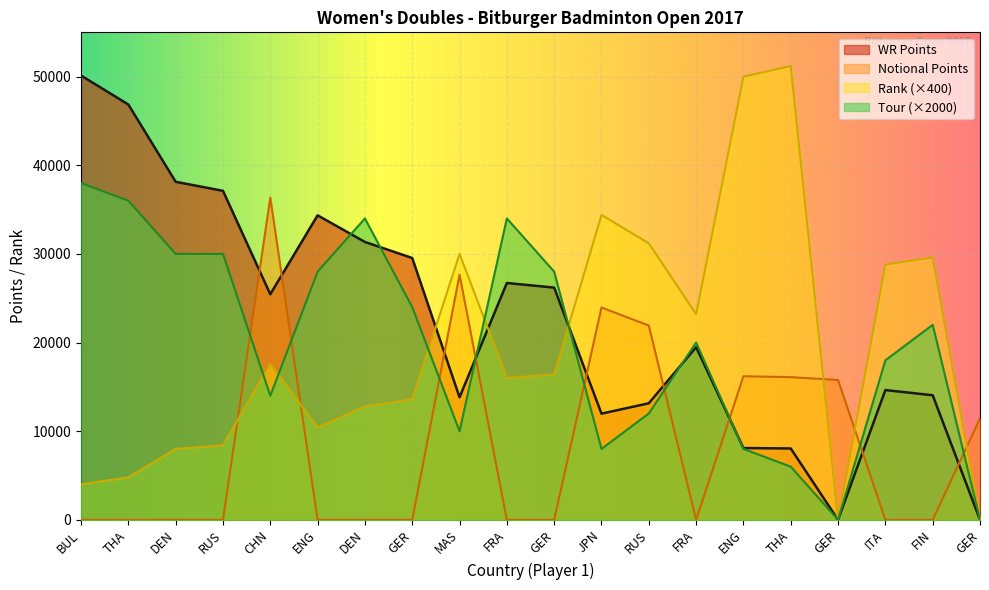

Reading left to right, what are all the values shown in this chart?

WR Points: BUL=50123	THA=46858	DEN=38140	RUS=37119	CHN=25450	ENG=34354	DEN=31350	GER=29538	MAS=13830	FRA=26720	GER=26200	JPN=11980	RUS=13150	FRA=19480	ENG=8100	THA=8050	GER=0	ITA=14640	FIN=14056	GER=0
Rank: BUL=4000	THA=4800	DEN=8000	RUS=8400	CHN=17600	ENG=10400	DEN=12800	GER=13600	MAS=30000	FRA=16000	GER=16400	JPN=34400	RUS=31200	FRA=23200	ENG=50000	THA=51200	GER=0	ITA=28800	FIN=29600	GER=0
Notional Points: BUL=0	THA=0	DEN=0	RUS=0	CHN=36357	ENG=0	DEN=0	GER=0	MAS=27660	FRA=0	GER=0	JPN=23960	RUS=21917	FRA=0	ENG=16200	THA=16100	GER=15776	ITA=0	FIN=0	GER=11432
Tour: BUL=38000	THA=36000	DEN=30000	RUS=30000	CHN=14000	ENG=28000	DEN=34000	GER=24000	MAS=10000	FRA=34000	GER=28000	JPN=8000	RUS=12000	FRA=20000	ENG=8000	THA=6000	GER=0	ITA=18000	FIN=22000	GER=0